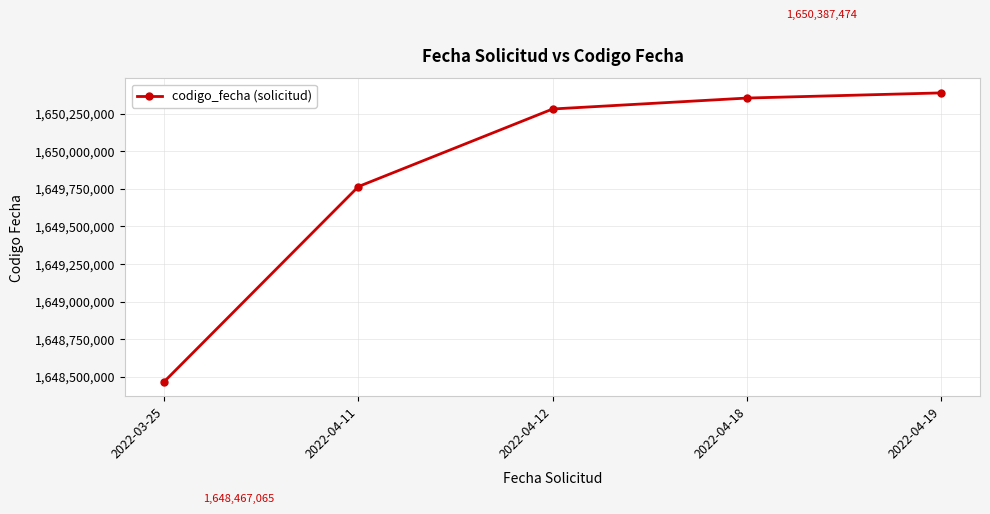

List the labels in order of value, smallest first.

2022-03-25, 2022-04-11, 2022-04-12, 2022-04-18, 2022-04-19